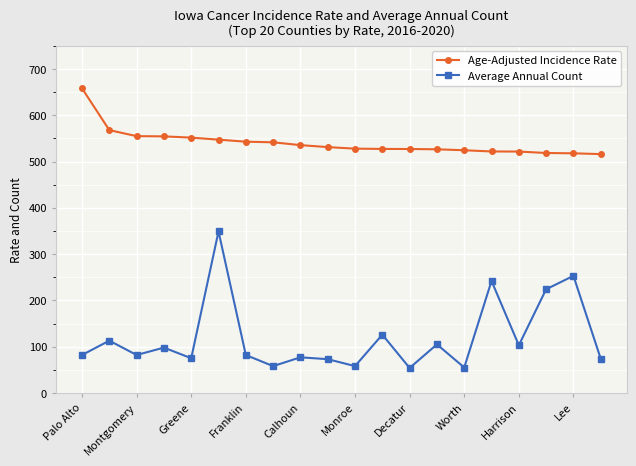

What is the smallest value displayed?

54.0